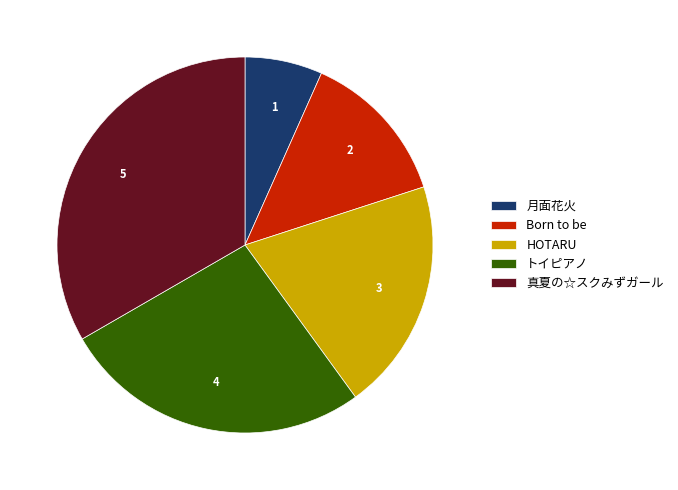

Combined, do トイピアノ and 月面花火 account for over 50%?

No